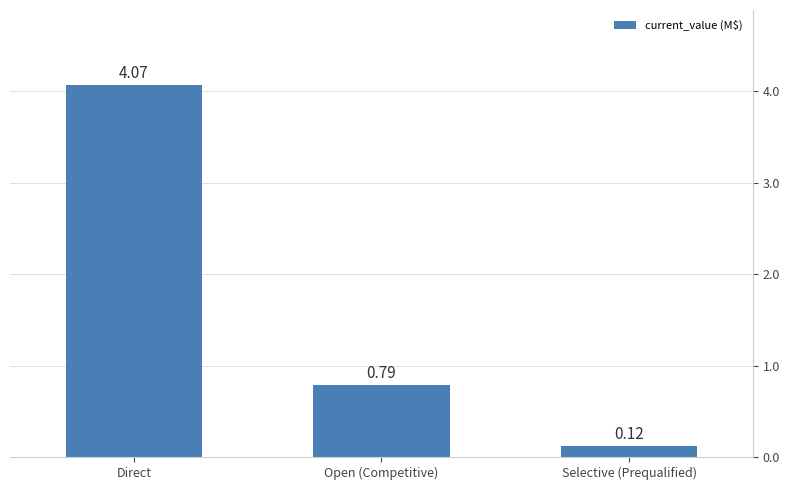

What is the label of the 1st bar from the right?

Selective (Prequalified)